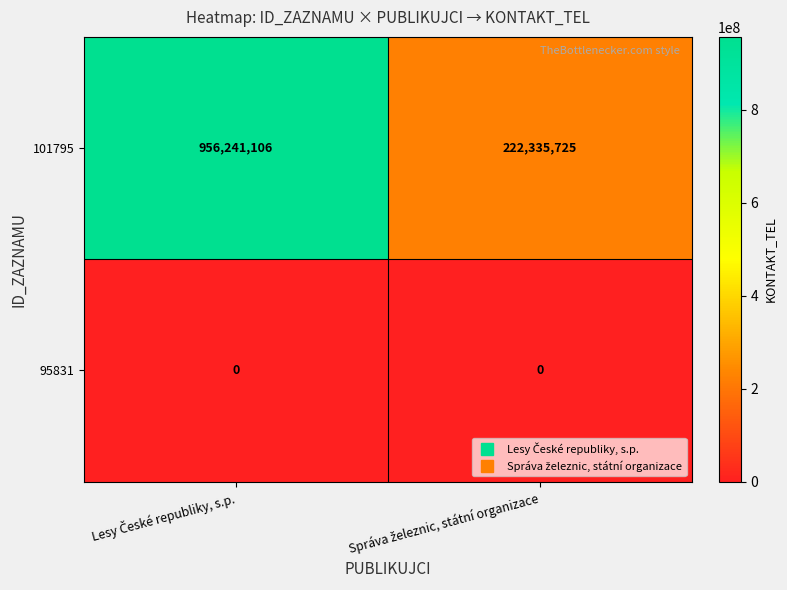

How many categories are shown in the chart?

2